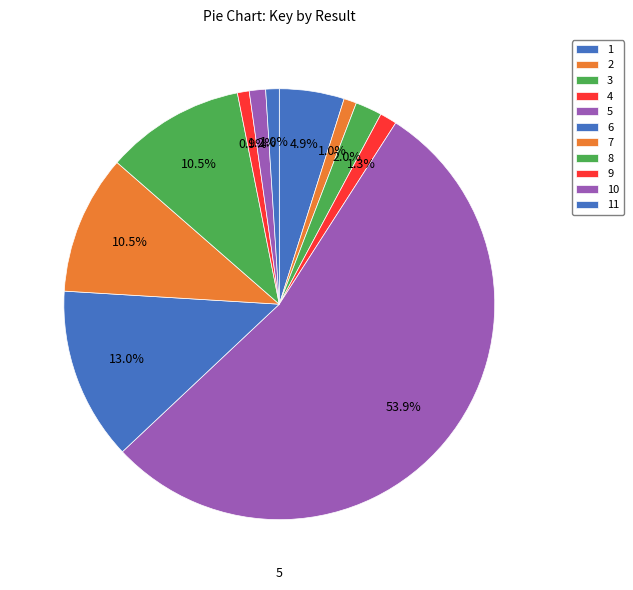

What is the largest slice in the pie chart?

5